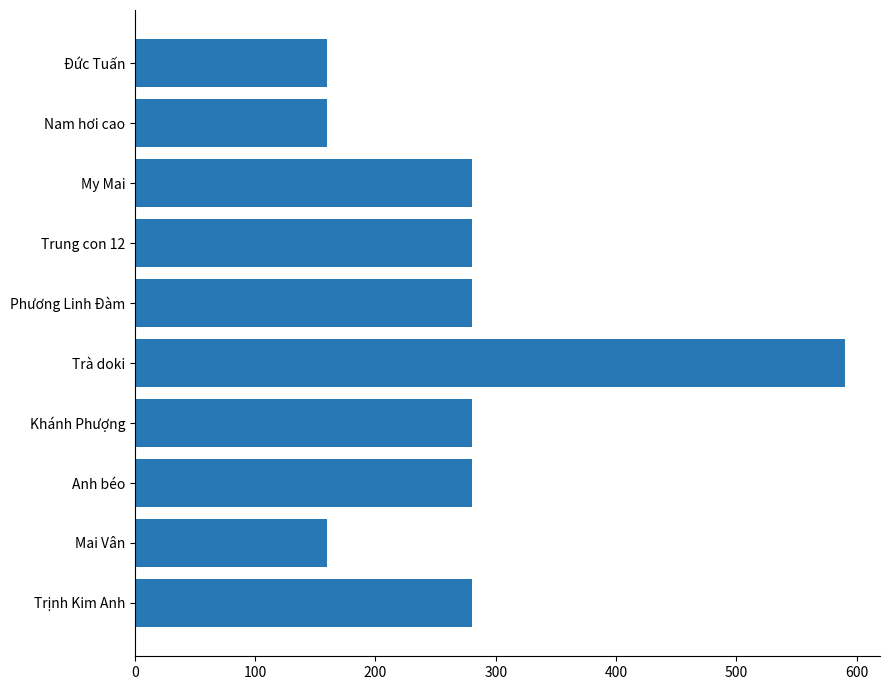

What is the average value?

275